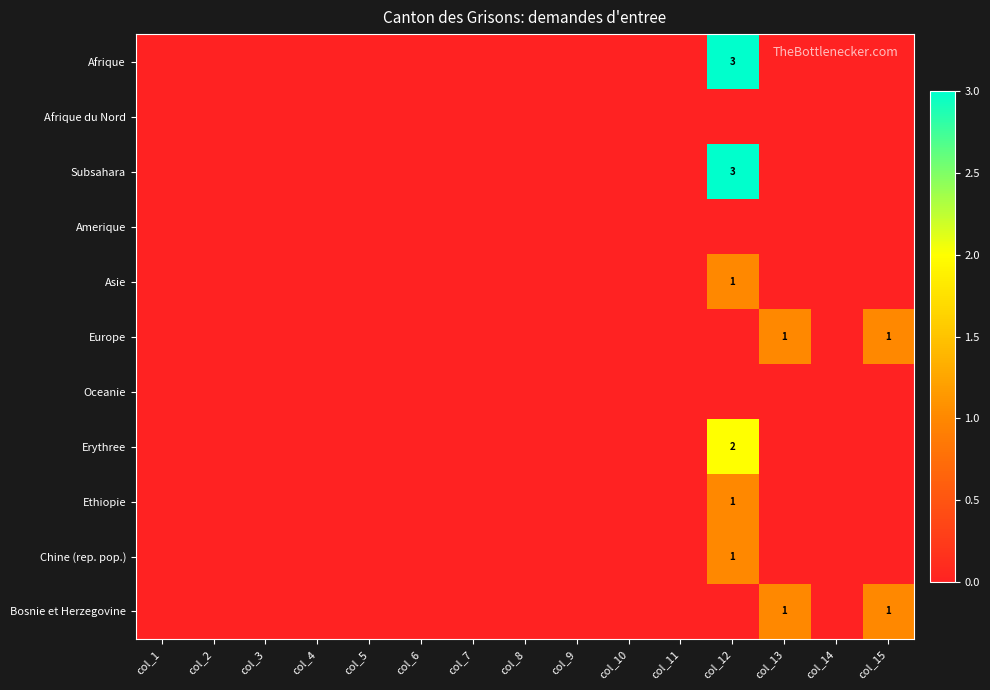

Which label corresponds to the smallest value in the chart?

col_1